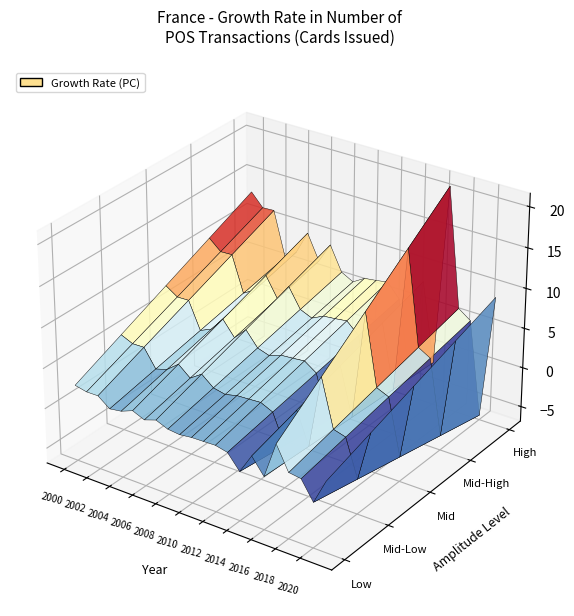

Reading left to right, extract all data points from this chart.

2000=13.1	2001=11.5	2002=11.6	2003=6.0	2004=7.1	2005=10.0	2006=6.9	2007=9.4	2008=6.4	2009=5.6	2010=6.5	2011=6.7	2012=6.9	2013=5.2	2014=-3.8	2015=8.4	2016=-1.5	2017=21.0	2018=6.4	2019=5.3	2020=-6.3	2021=9.2